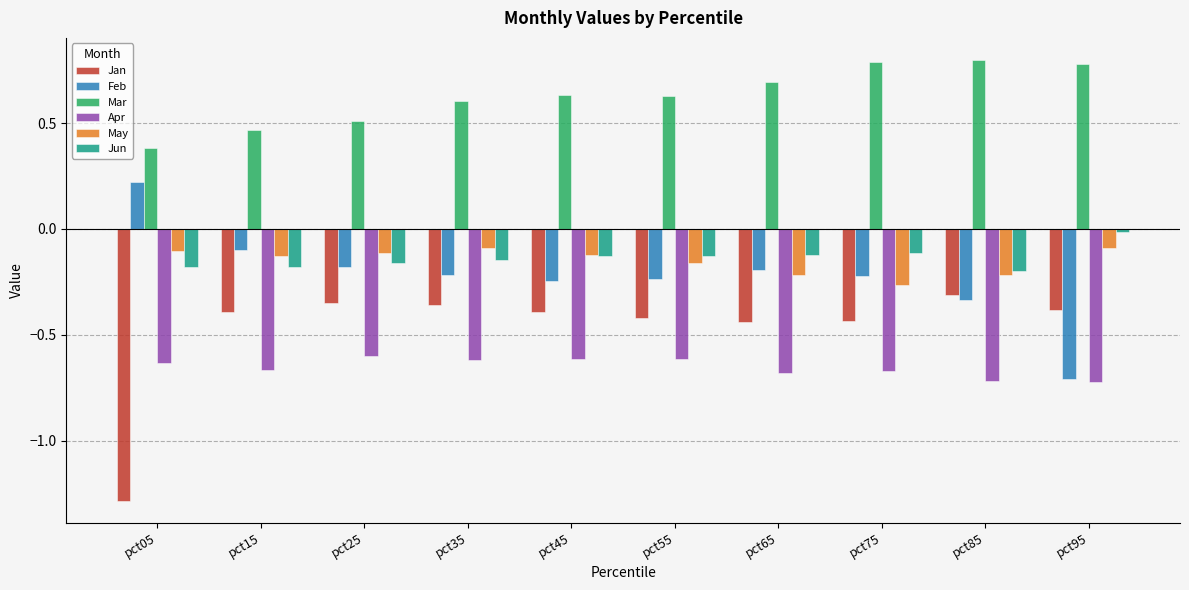

Is the value of Apr at pct05 greater than the value of Mar at pct15?

No